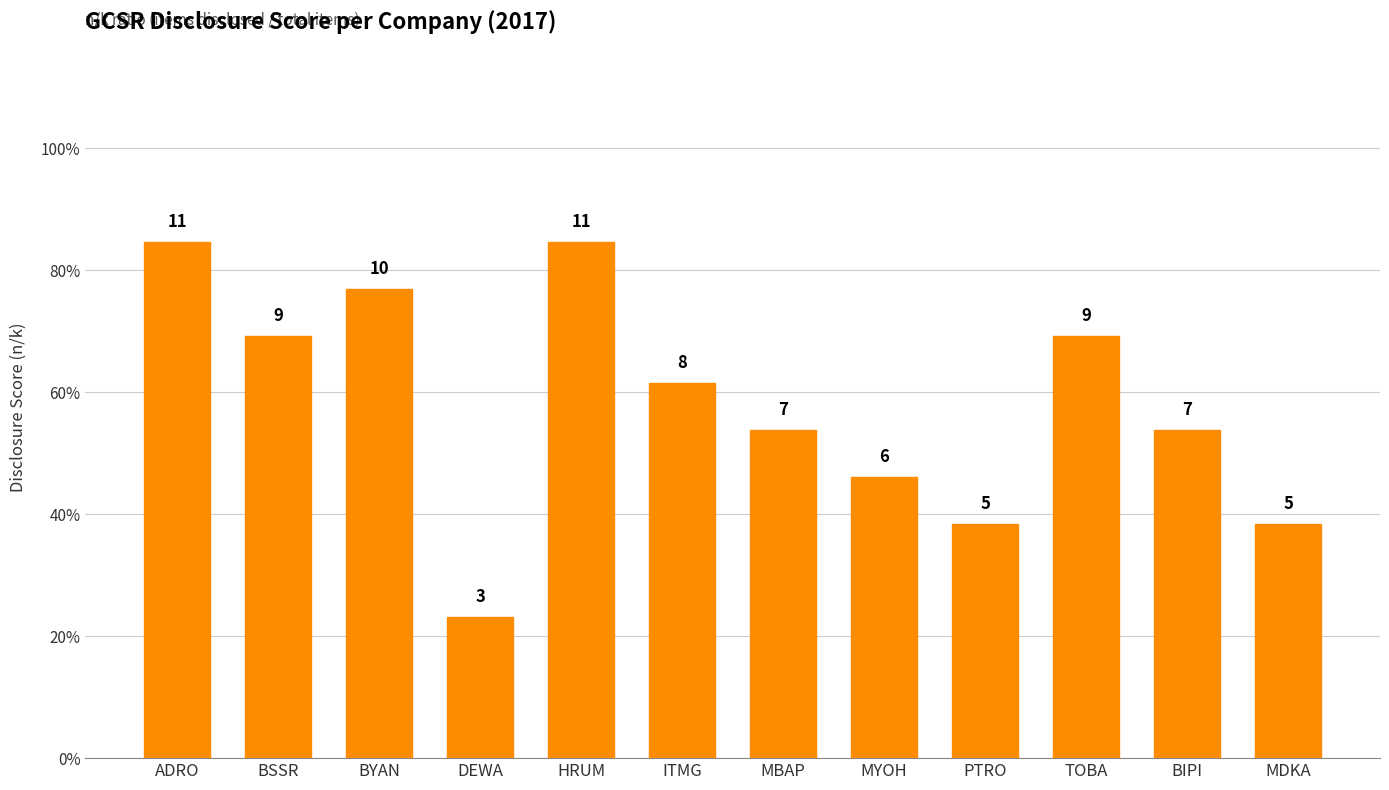

What is the difference between the maximum and second lowest values?

0.5